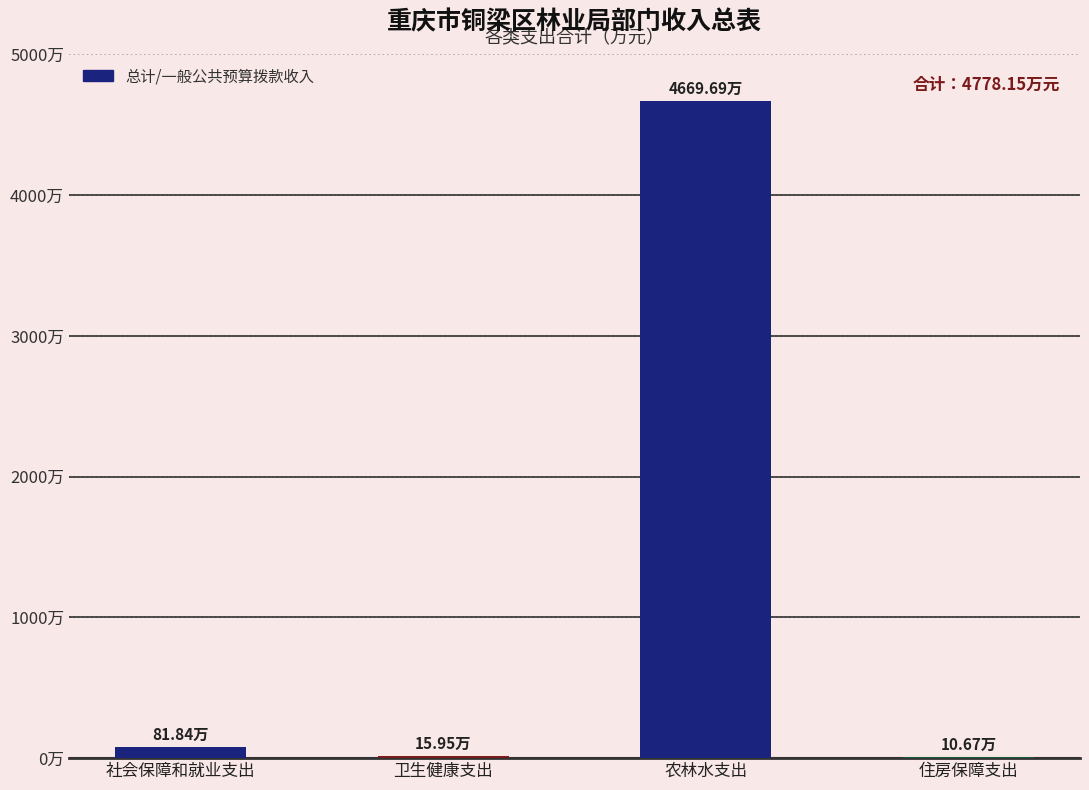

Between 农林水支出 and 住房保障支出, which is larger?

农林水支出